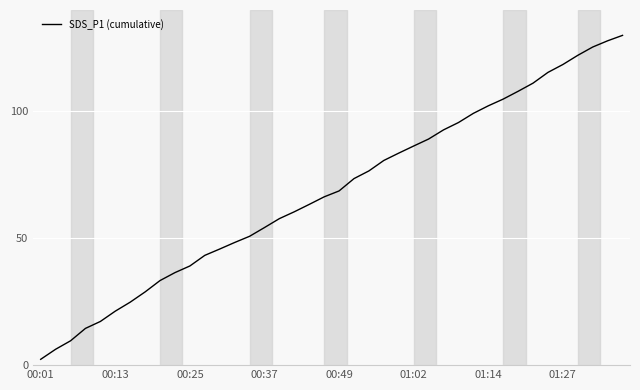

What is the maximum value shown in the chart?

130.0